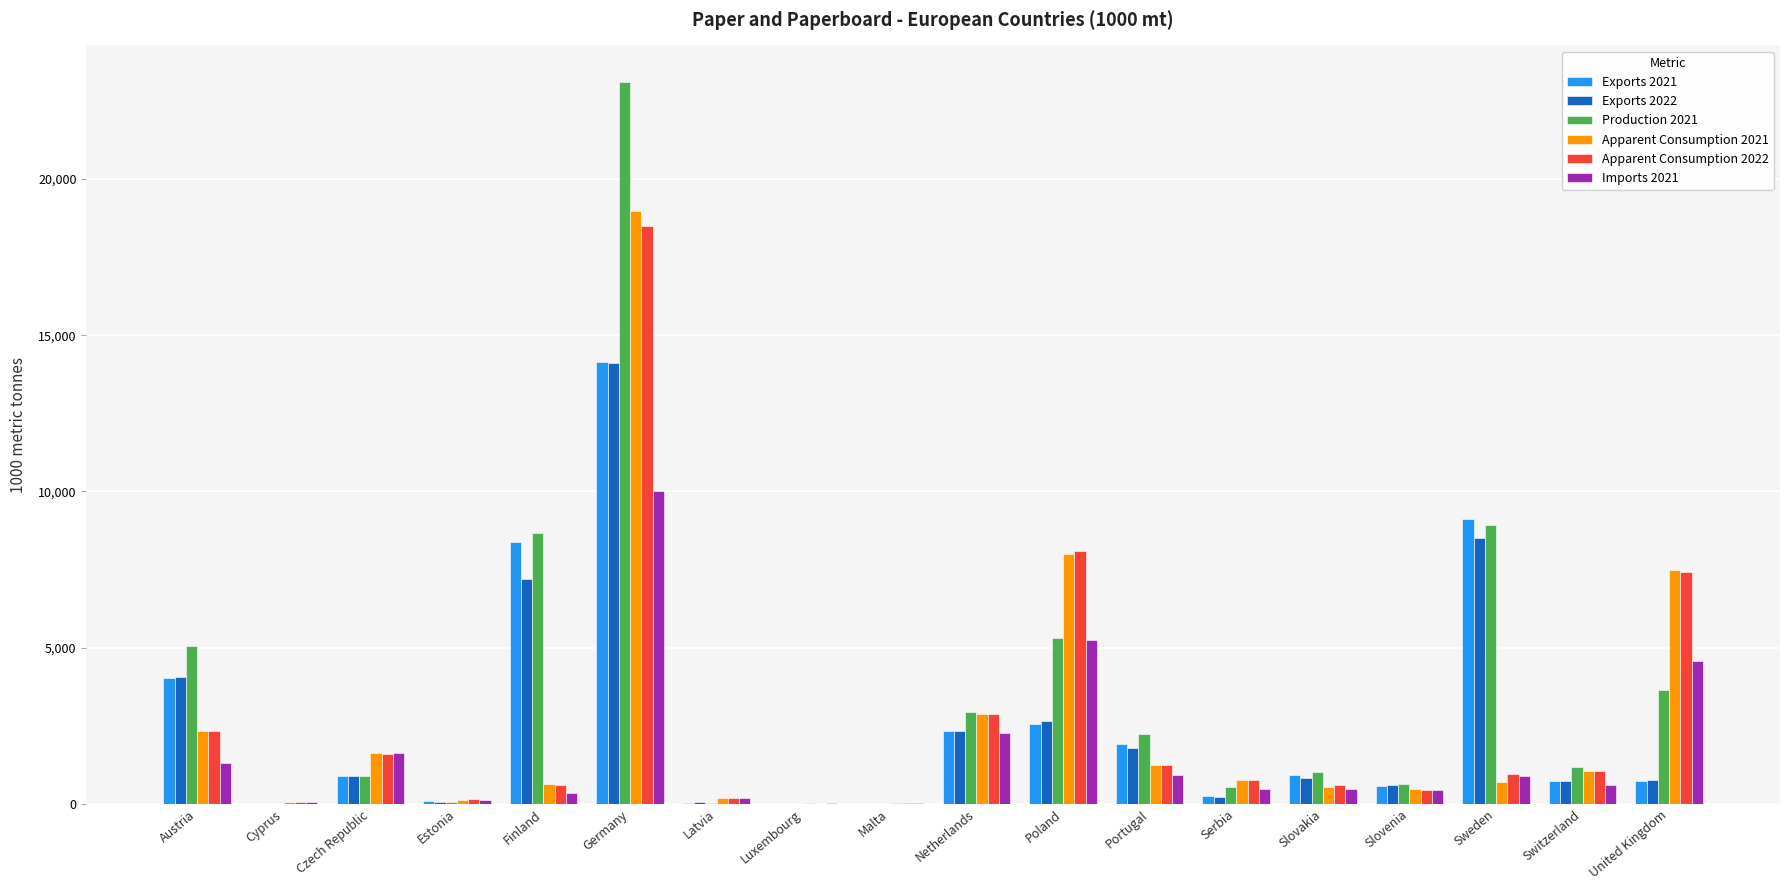

What is the sum of the Production 2021 values at Sweden and Serbia?

9459.0